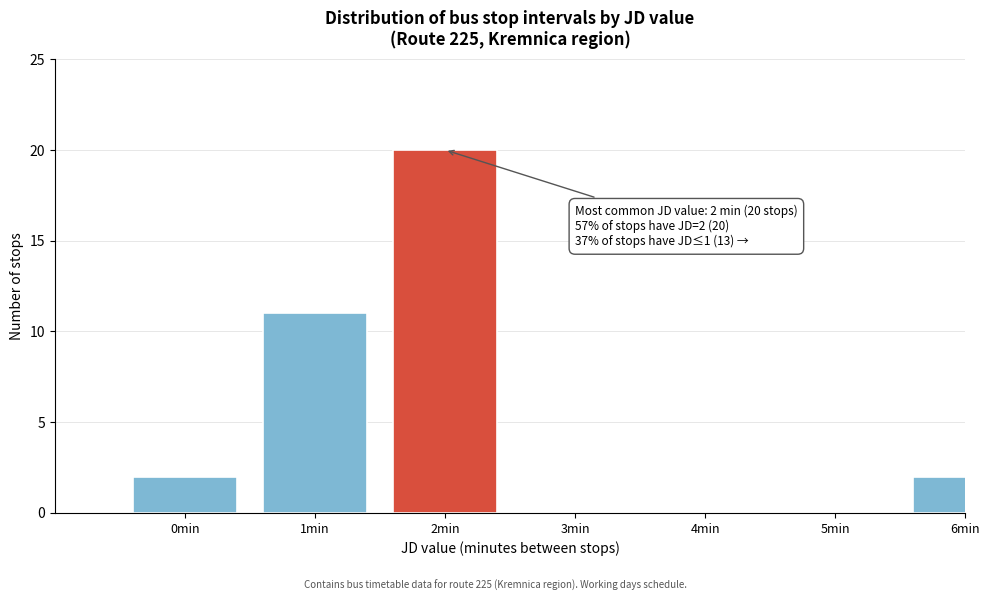

Reading right to left, what are all the values shown in this chart?

6min=2	5min=0	4min=0	3min=0	2min=20	1min=11	0min=2